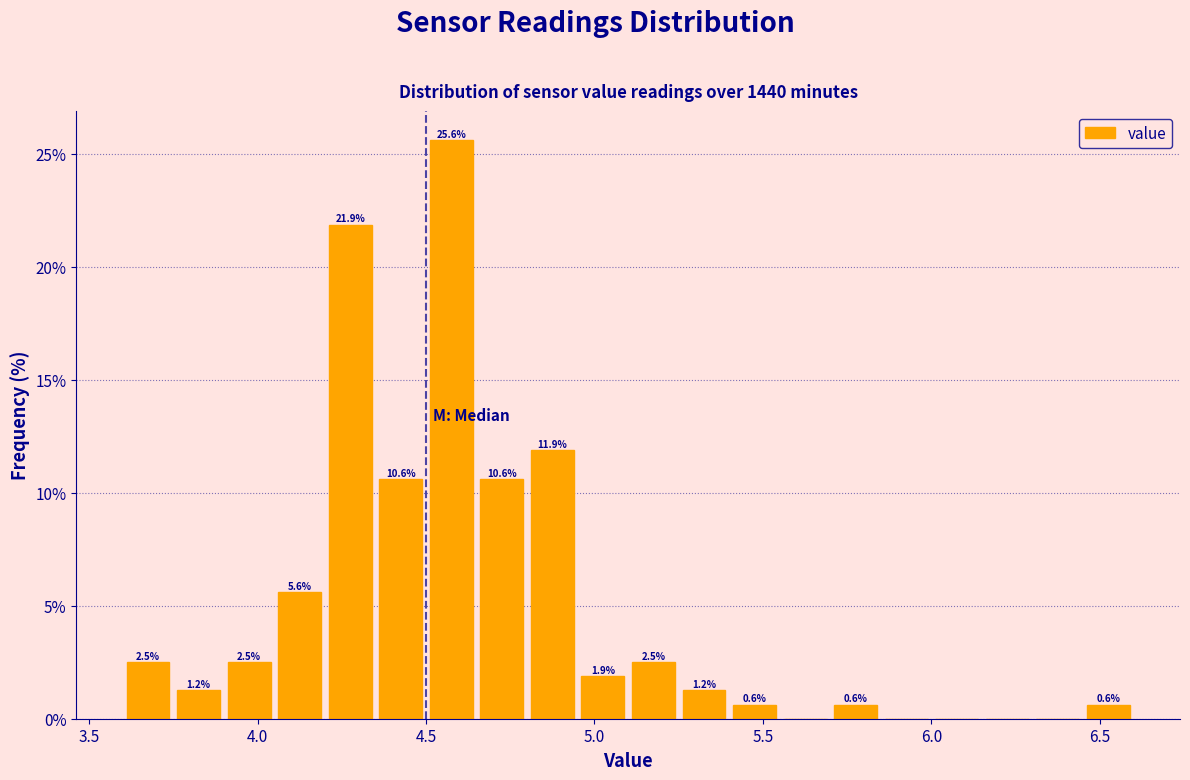

Read against the x-axis, roughly where is the centre of the tallest bar?

4.60